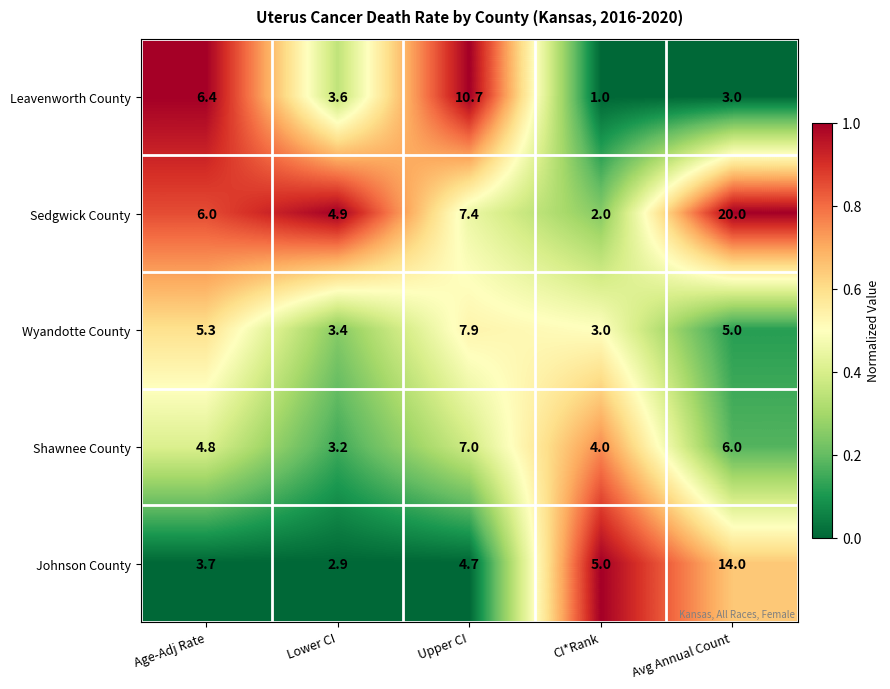

Read the Sedgwick County value at Age-Adj Rate.

6.0